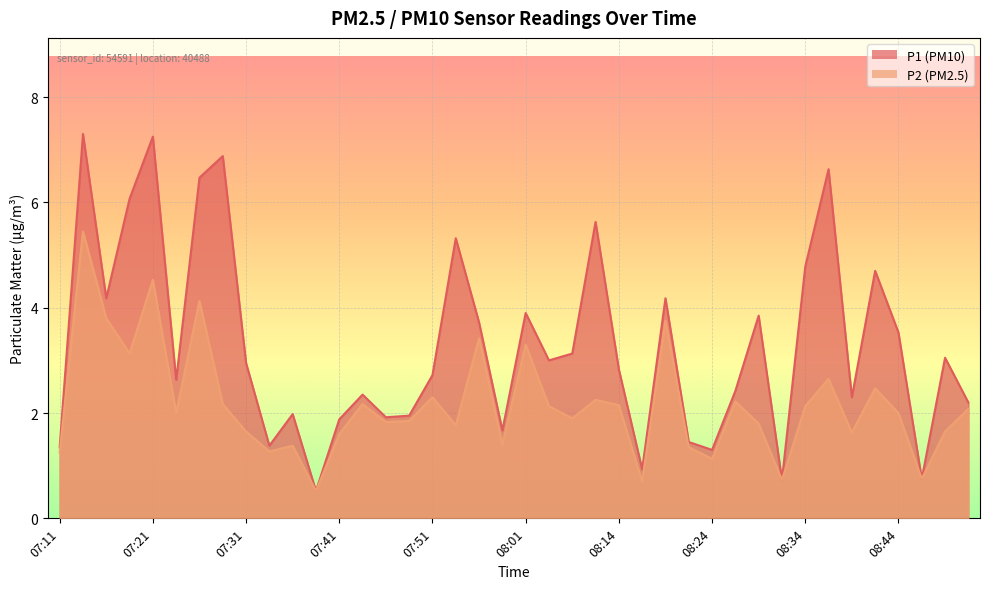

True or false: P2 and P1 intersect in this chart.

False